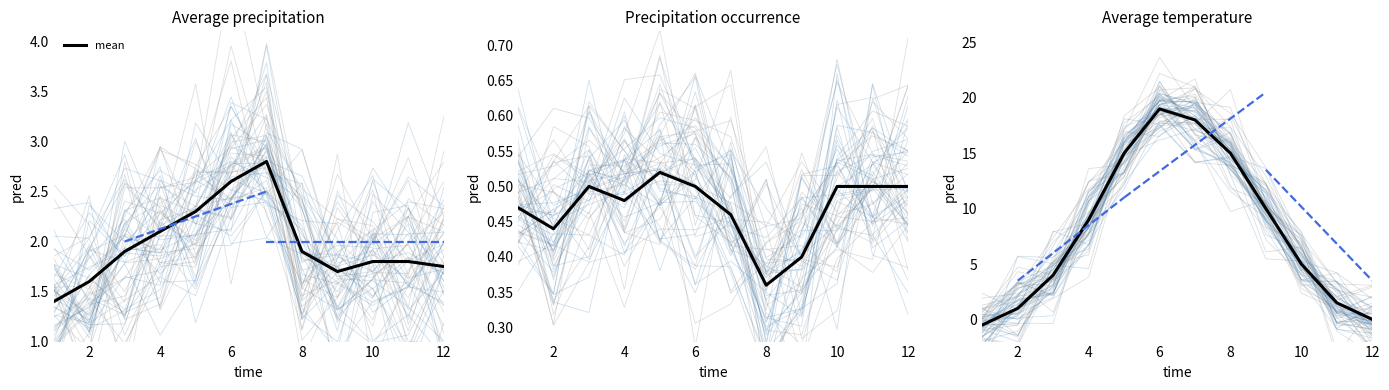

What is the sum of all values?

97.0